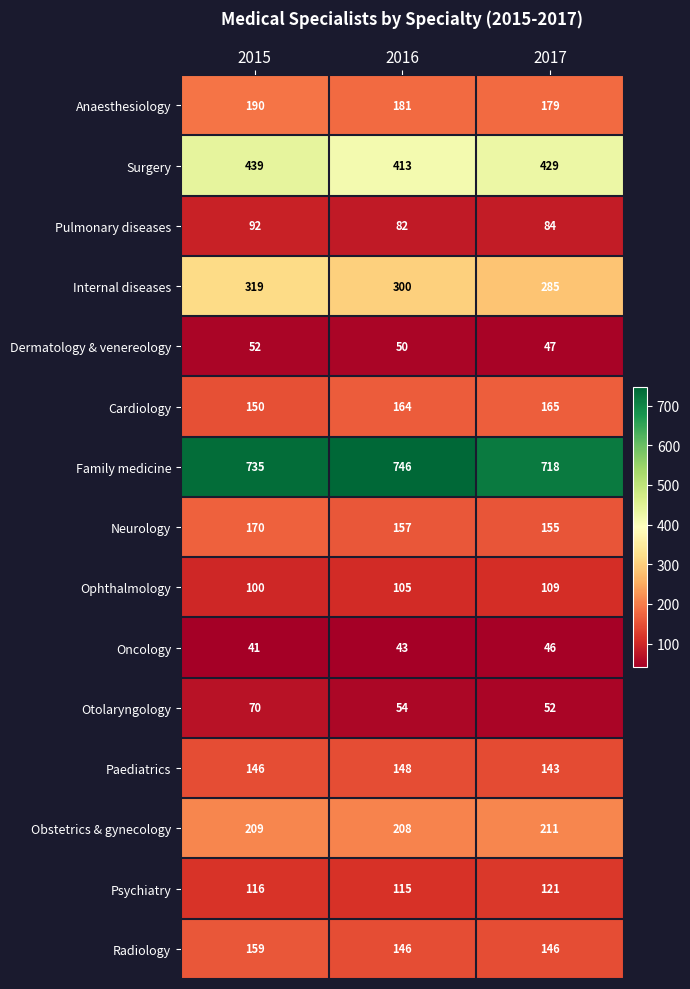

Which category has the highest value in the Cardiology series?

2017